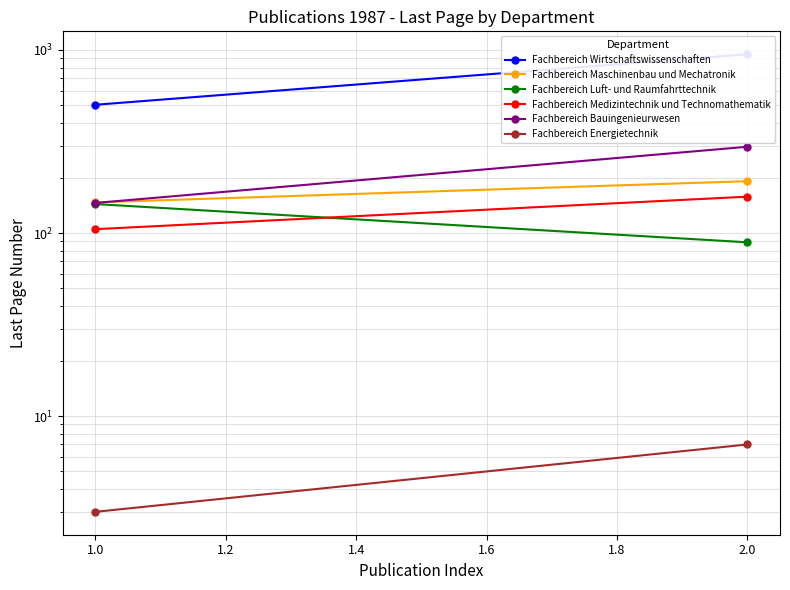

How many values in the Fachbereich Maschinenbau und Mechatronik series are below 192?

1